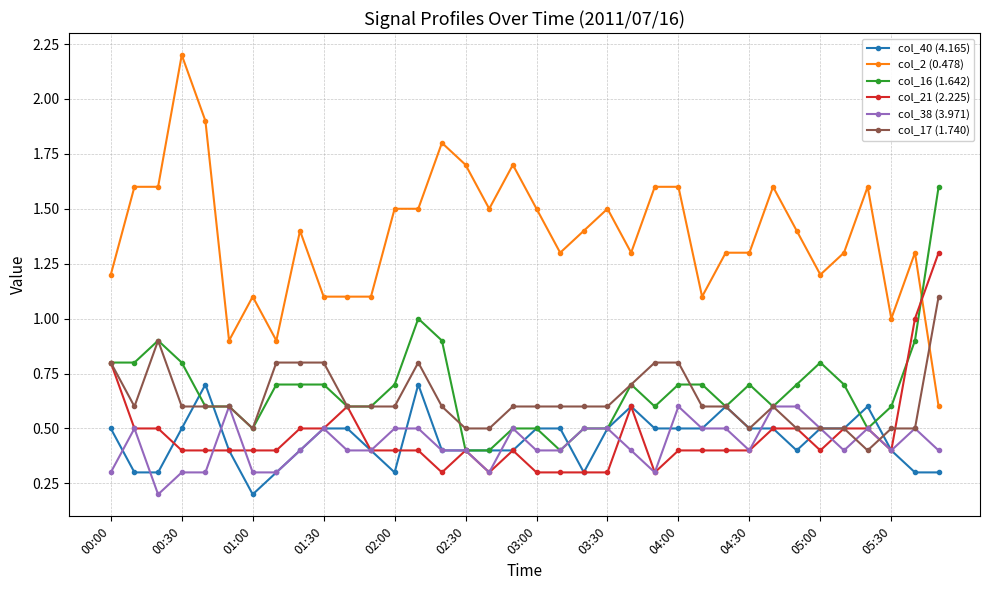

Reading left to right, transcribe all the data shown in this chart.

col_40 (4.165): 0.5	0.3	0.3	0.5	0.7	0.4	0.2	0.3	0.4	0.5	0.5	0.4	0.3	0.7	0.4	0.4	0.4	0.4	0.5	0.5	0.3	0.5	0.6	0.5	0.5	0.5	0.6	0.5	0.5	0.4	0.5	0.5	0.6	0.4	0.3	0.3
col_2 (0.478): 1.2	1.6	1.6	2.2	1.9	0.9	1.1	0.9	1.4	1.1	1.1	1.1	1.5	1.5	1.8	1.7	1.5	1.7	1.5	1.3	1.4	1.5	1.3	1.6	1.6	1.1	1.3	1.3	1.6	1.4	1.2	1.3	1.6	1.0	1.3	0.6
col_16 (1.642): 0.8	0.8	0.9	0.8	0.6	0.6	0.5	0.7	0.7	0.7	0.6	0.6	0.7	1.0	0.9	0.4	0.4	0.5	0.5	0.4	0.5	0.5	0.7	0.6	0.7	0.7	0.6	0.7	0.6	0.7	0.8	0.7	0.5	0.6	0.9	1.6
col_21 (2.225): 0.8	0.5	0.5	0.4	0.4	0.4	0.4	0.4	0.5	0.5	0.6	0.4	0.4	0.4	0.3	0.4	0.3	0.4	0.3	0.3	0.3	0.3	0.6	0.3	0.4	0.4	0.4	0.4	0.5	0.5	0.4	0.5	0.5	0.4	1.0	1.3
col_38 (3.971): 0.3	0.5	0.2	0.3	0.3	0.6	0.3	0.3	0.4	0.5	0.4	0.4	0.5	0.5	0.4	0.4	0.3	0.5	0.4	0.4	0.5	0.5	0.4	0.3	0.6	0.5	0.5	0.4	0.6	0.6	0.5	0.4	0.5	0.4	0.5	0.4
col_17 (1.740): 0.8	0.6	0.9	0.6	0.6	0.6	0.5	0.8	0.8	0.8	0.6	0.6	0.6	0.8	0.6	0.5	0.5	0.6	0.6	0.6	0.6	0.6	0.7	0.8	0.8	0.6	0.6	0.5	0.6	0.5	0.5	0.5	0.4	0.5	0.5	1.1